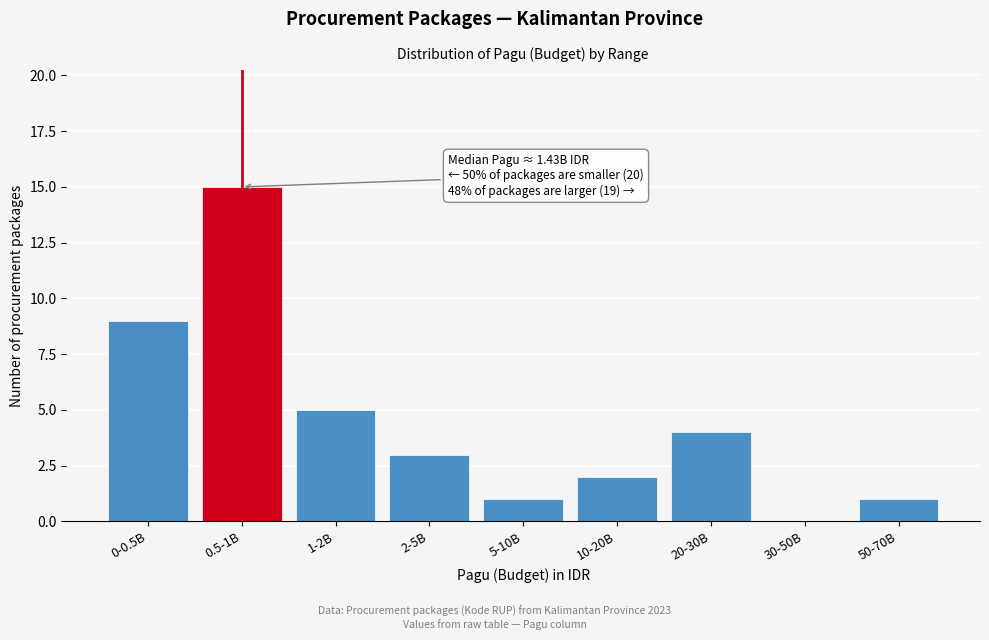

Reading right to left, list all the values displayed in this chart.

50-70B=1	30-50B=0	20-30B=4	10-20B=2	5-10B=1	2-5B=3	1-2B=5	0.5-1B=15	0-0.5B=9